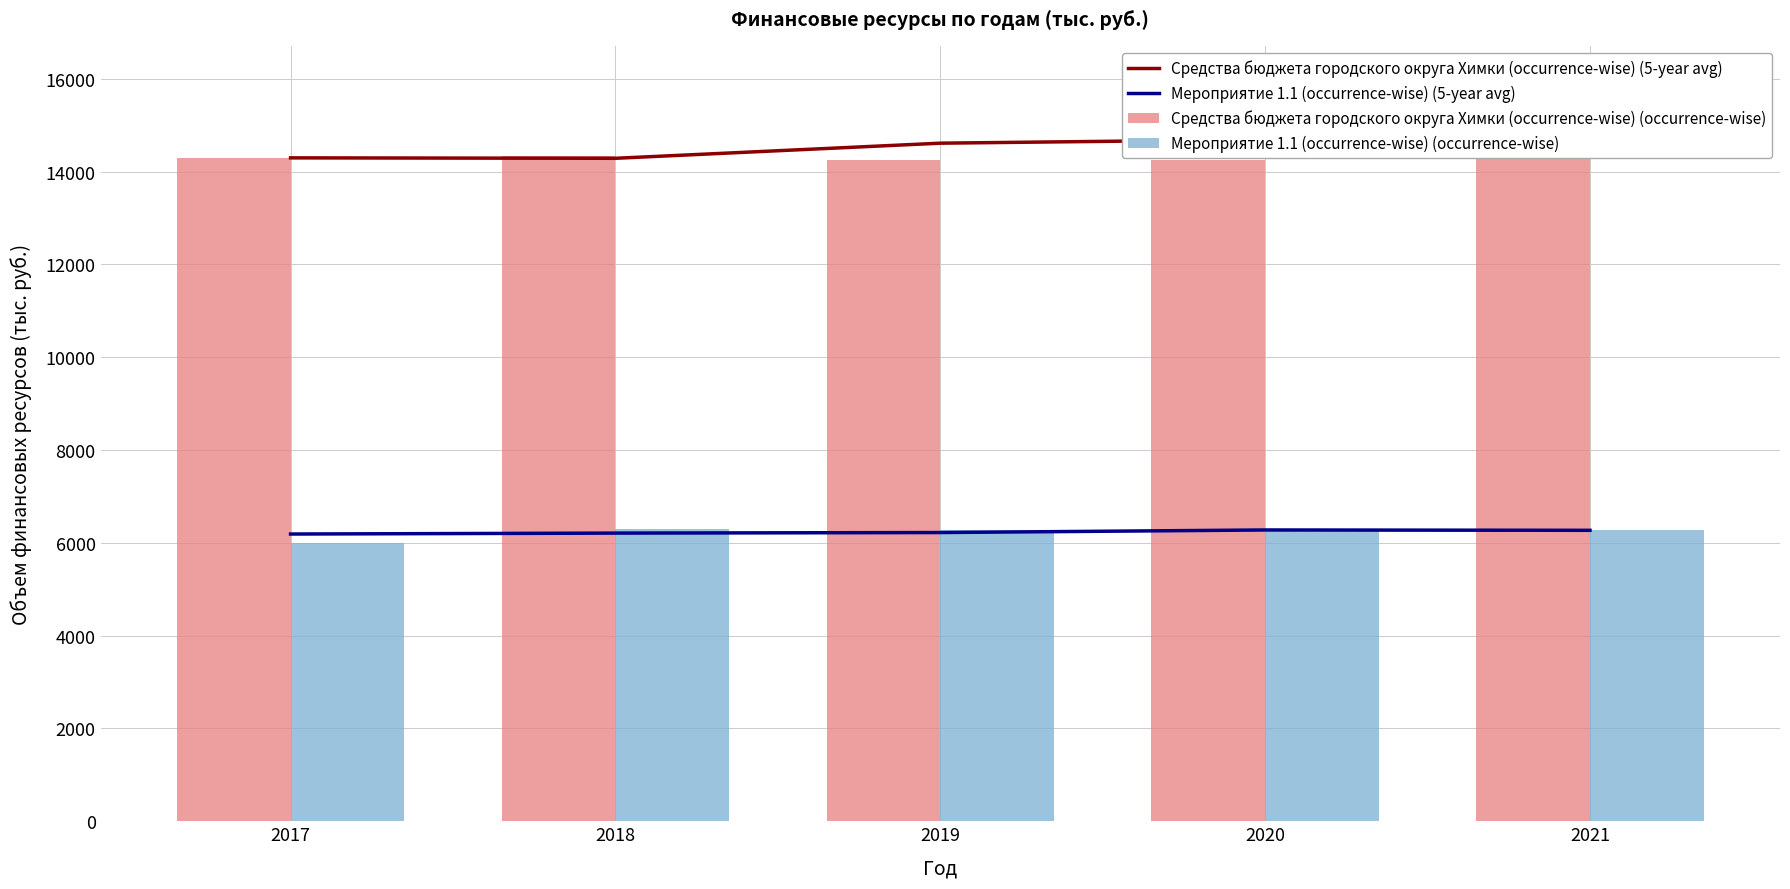

Where is Мероприятие 1.1 (occurrence-wise) (occurrence-wise) nearest to the value 6150?

2019